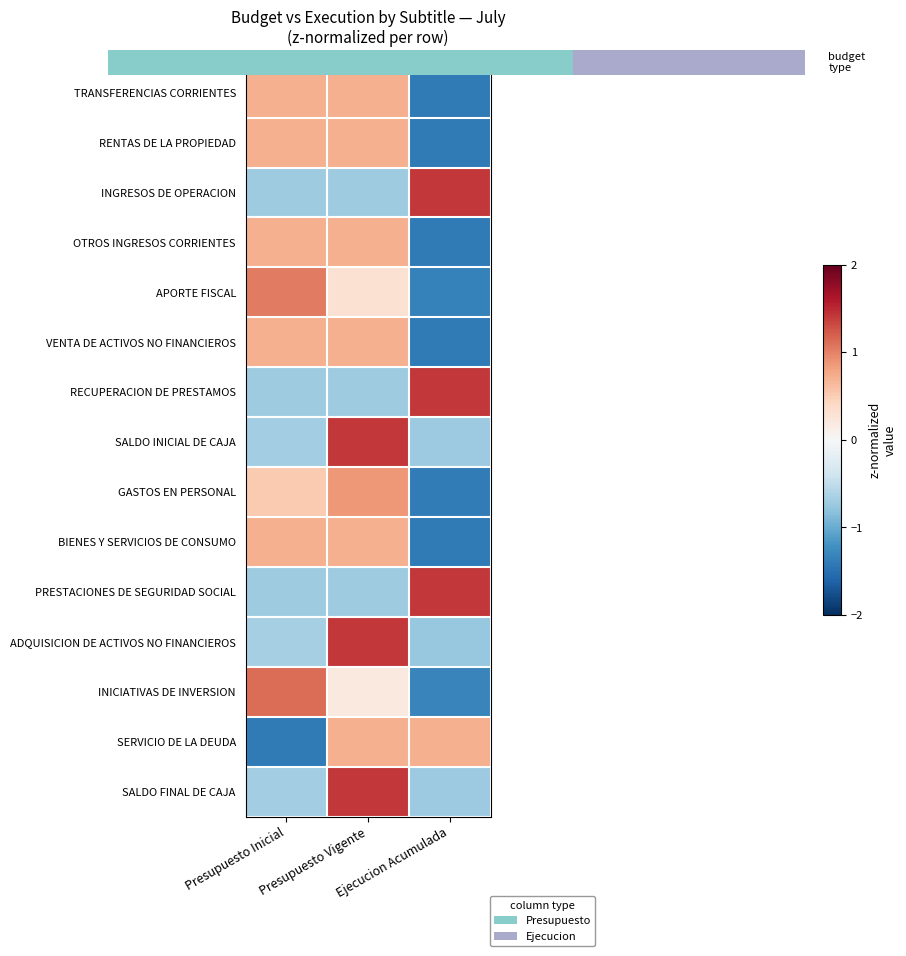

What is the total value across all series at Ejecucion Acumulada?

-8.4